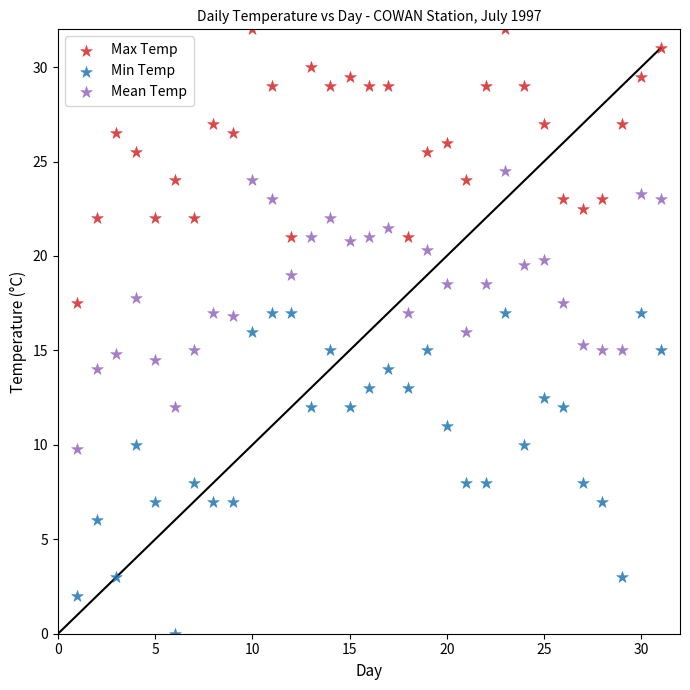

Across all data points, what is the range of Y values (max minus min)?

32.0